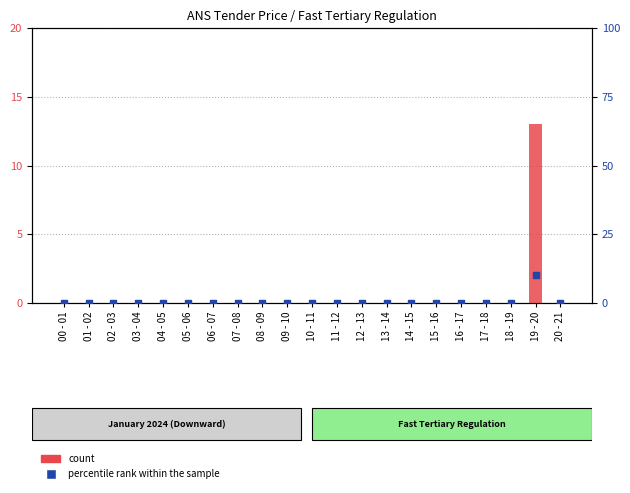

At how many categories does at least one series exceed 1?

1